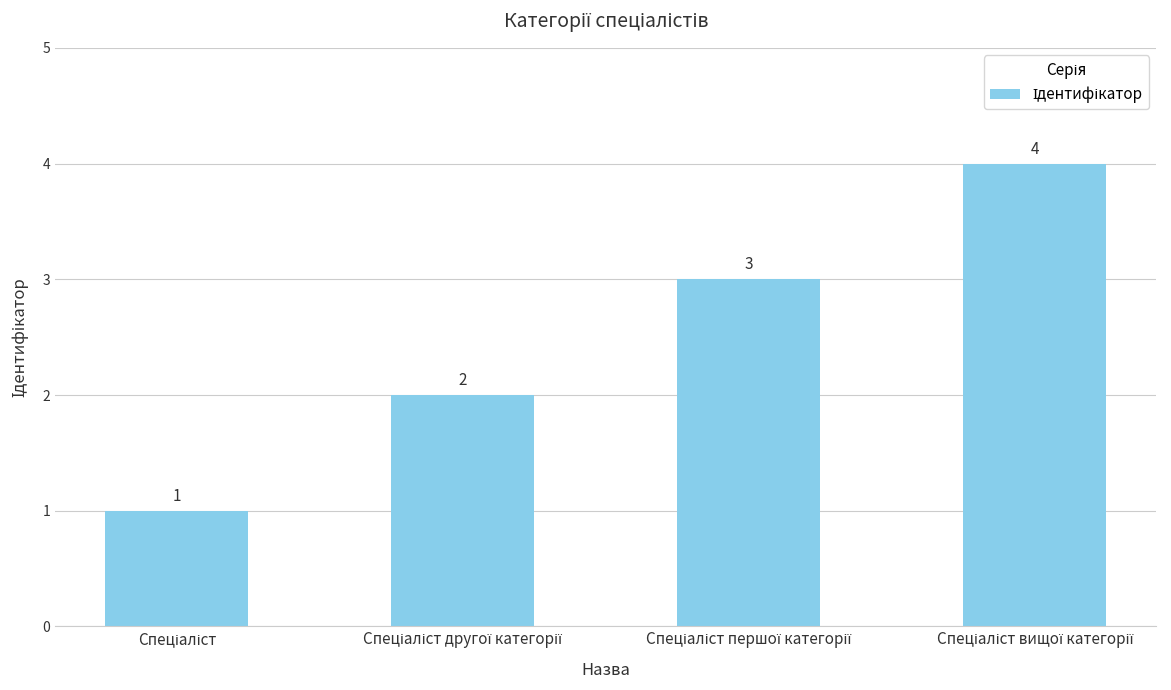

What is the difference between the maximum and minimum values?

3